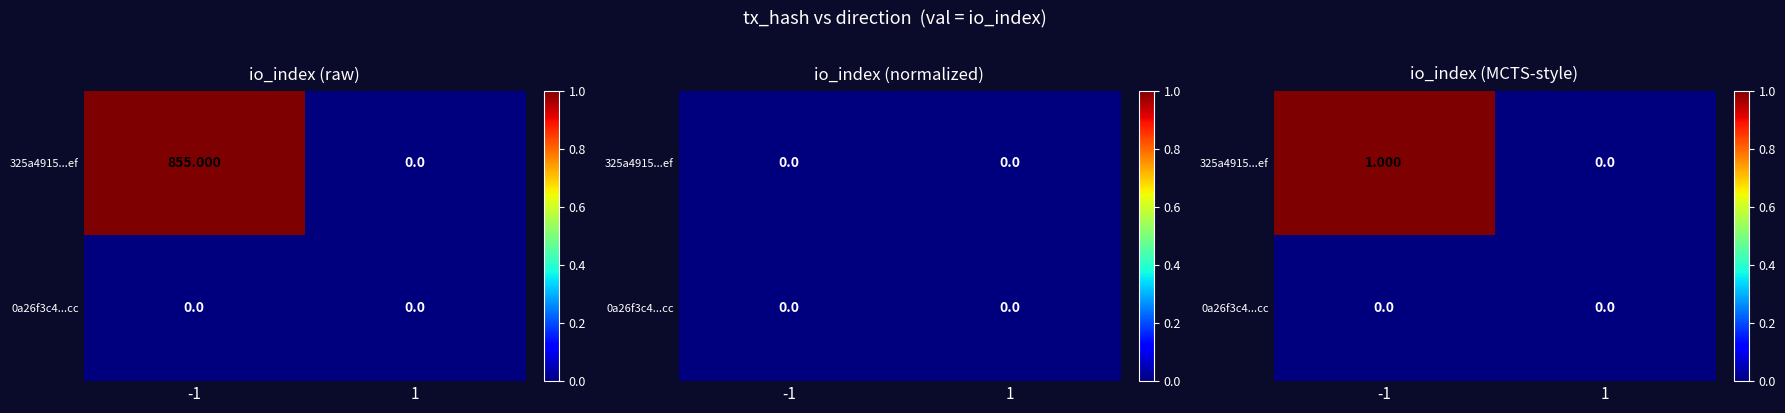

What is the difference between the maximum and minimum values in the 325a4915...ef series?

1.0